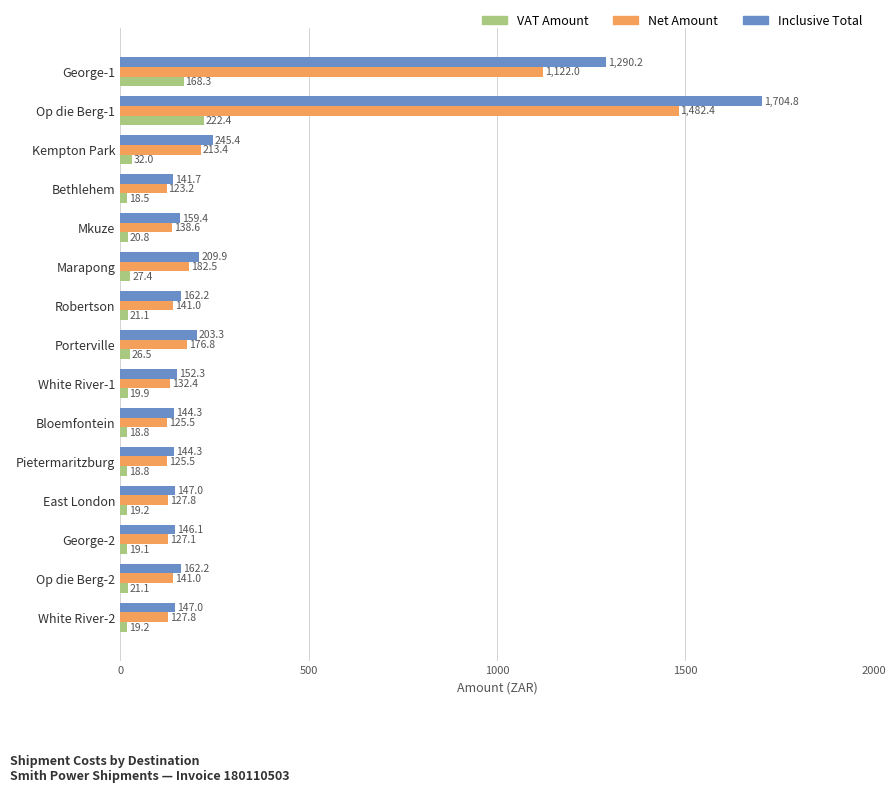

List the series in order of their peak value, lowest first.

VAT Amount, Net Amount, Inclusive Total